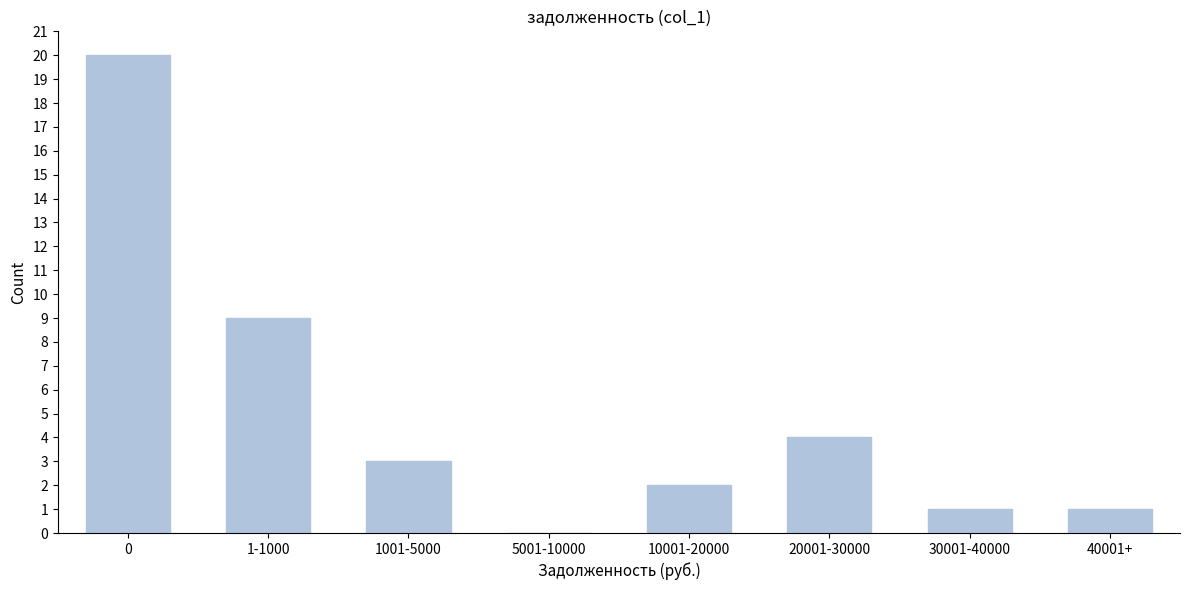

Reading left to right, transcribe all the data shown in this chart.

0=20	1-1000=9	1001-5000=3	5001-10000=0	10001-20000=2	20001-30000=4	30001-40000=1	40001+=1